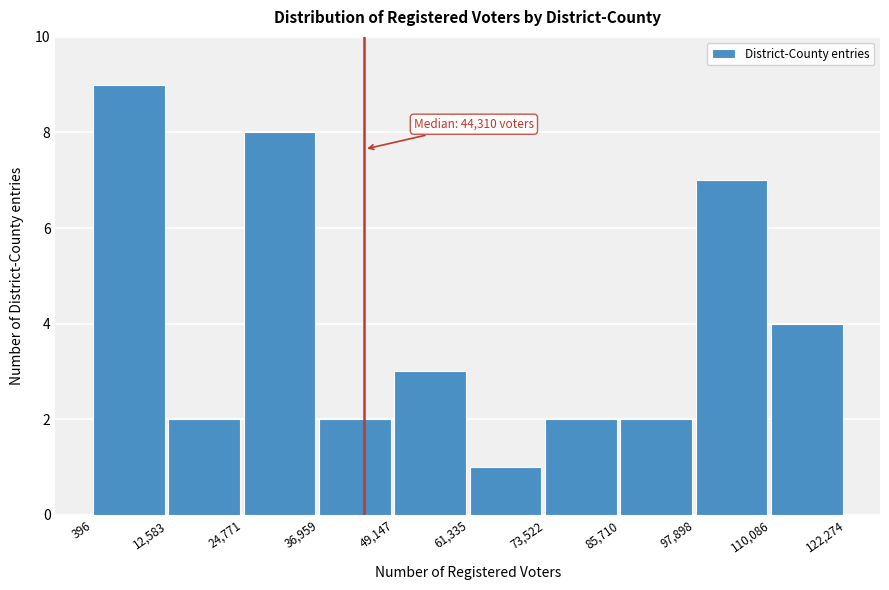

Over which range of the x-axis is the bar tallest?

396 to 12,583